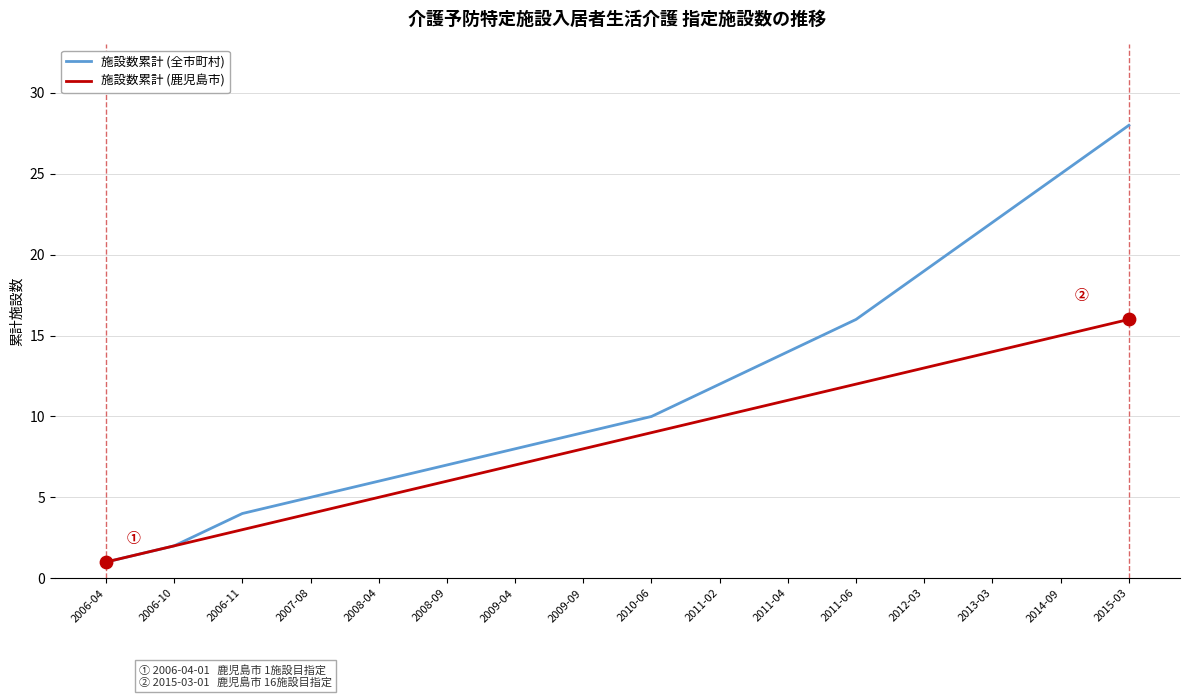

Is the value of 施設数累計 (鹿児島市) at 2014-09 greater than the value of 施設数累計 (全市町村) at 2014-09?

No